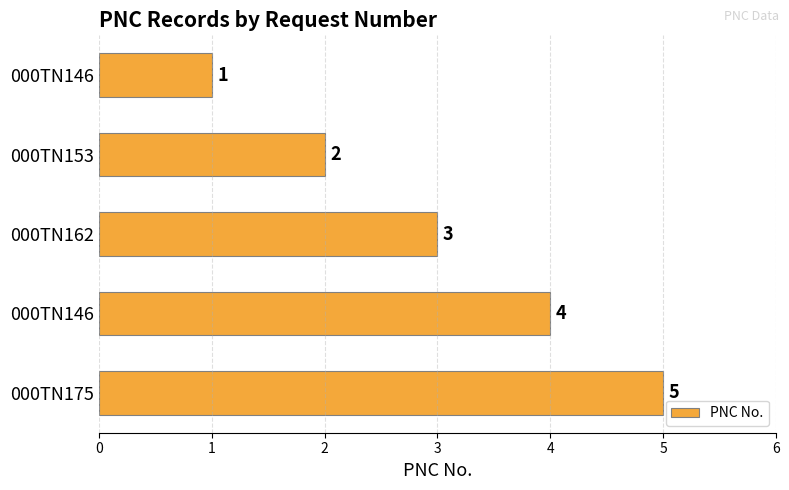

How many series are shown in this chart?

1